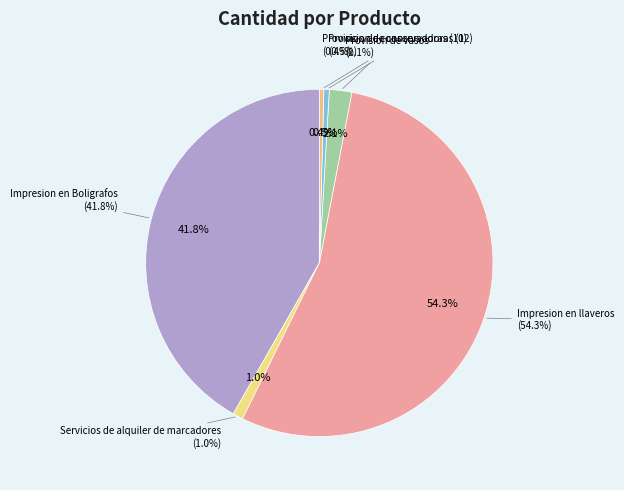

The Impresion en llaveros slice represents 46% of the pie. True or false?

False